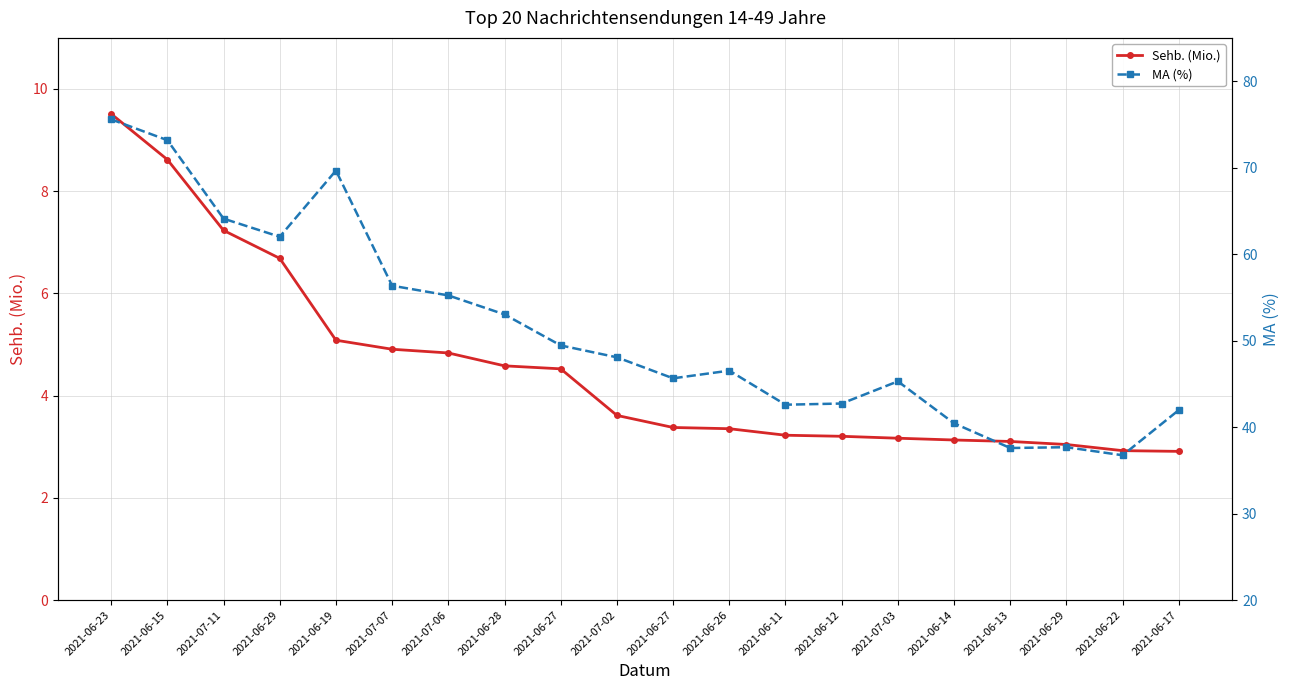

What is the difference between the maximum and second lowest values in the Sehb. (Mio.) series?

6.6